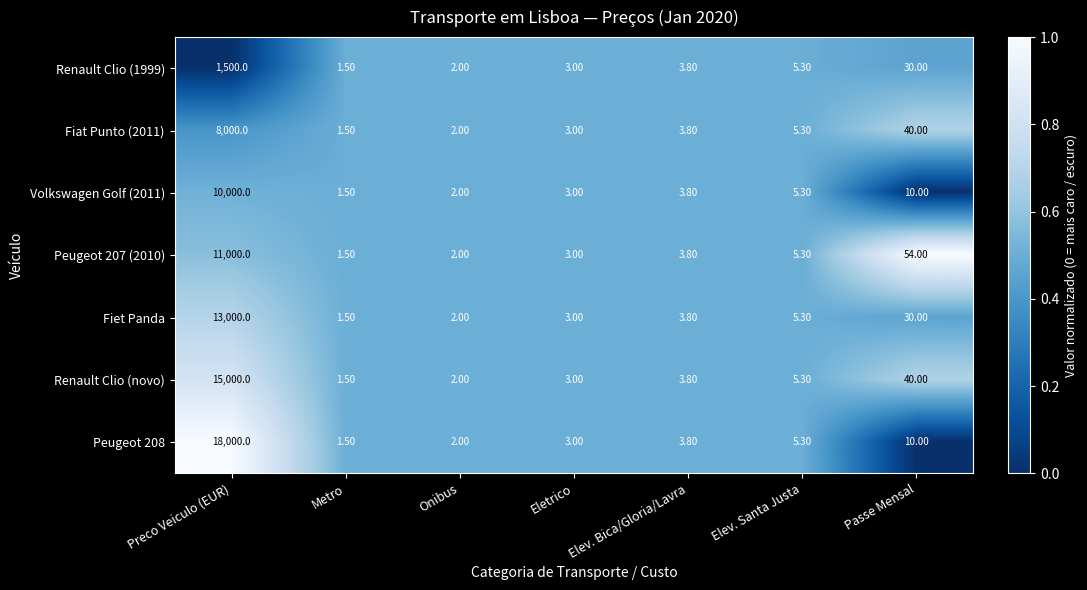

At which category is the sum across all series the highest?

Preco Veiculo (EUR)